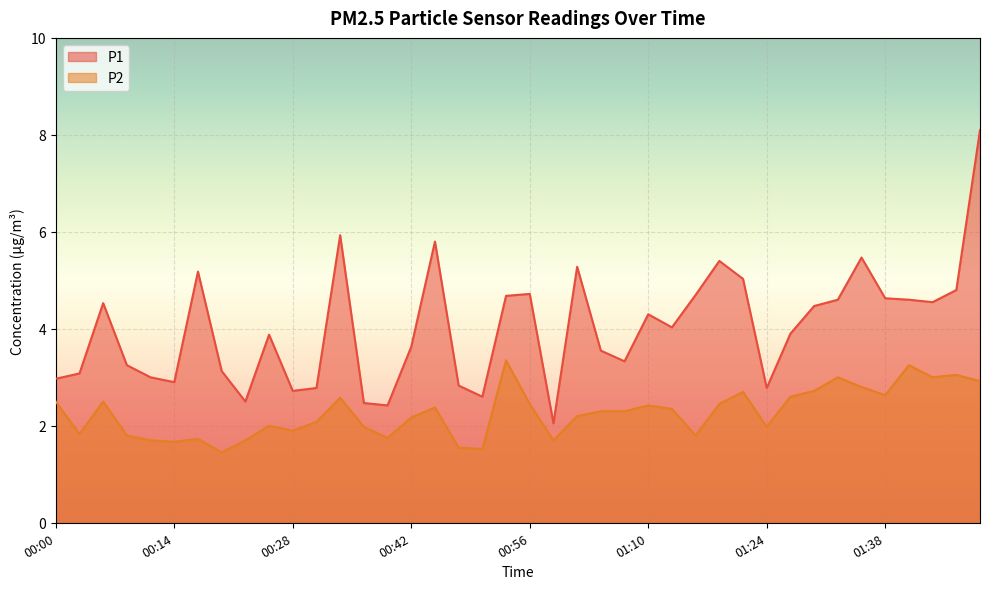

What is the label of the 31st point from the left?

01:24